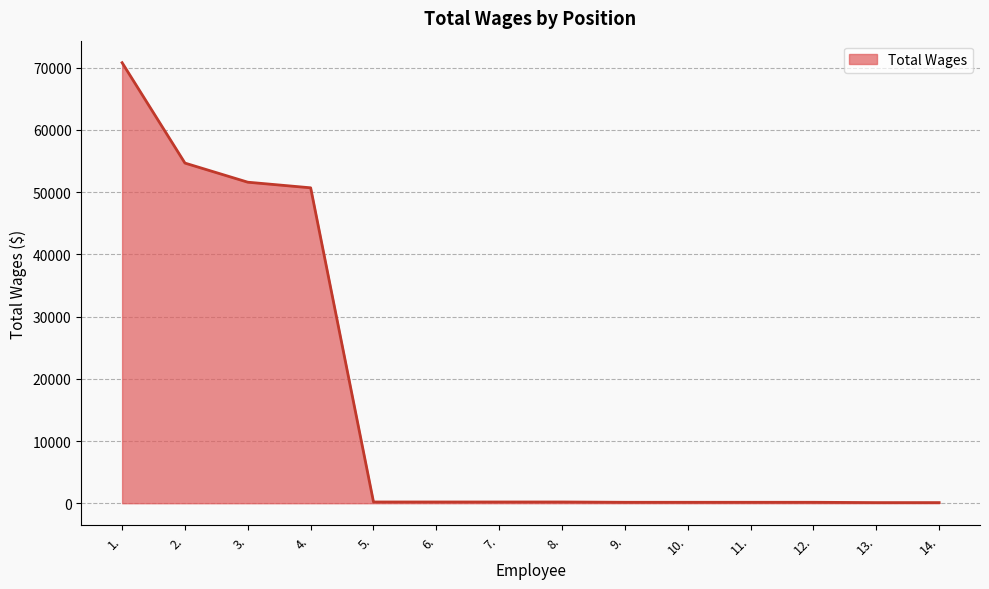

What is the greatest value displayed?

70816